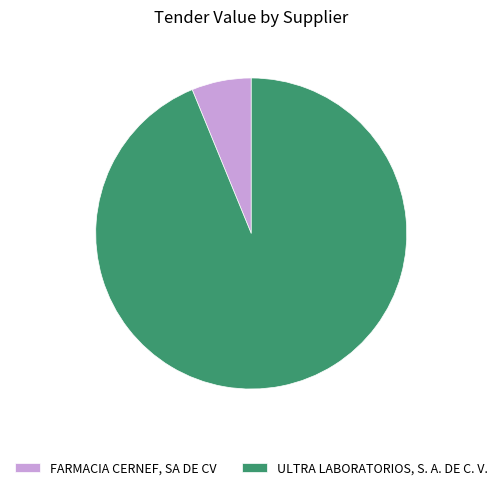

Which slice is the largest?

ULTRA LABORATORIOS, S. A. DE C. V.